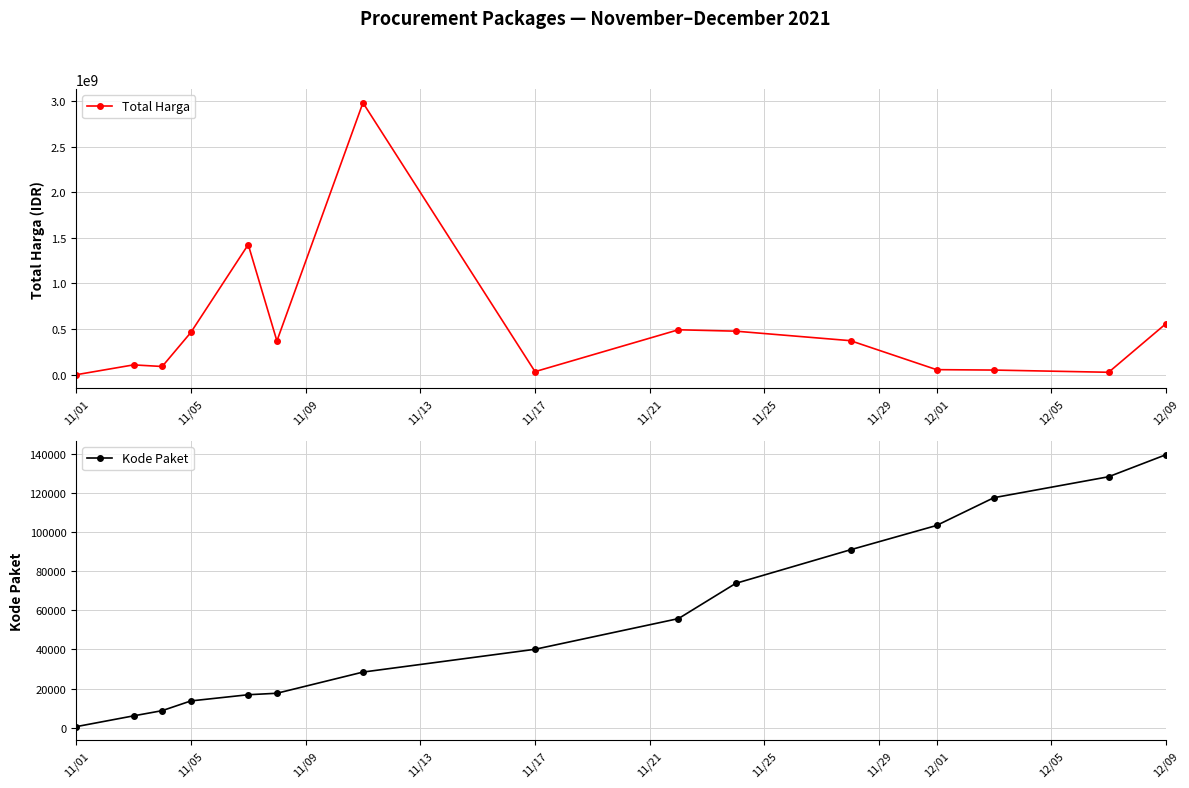

The value of Kode Paket at 12/01 is 173269. True or false?

False